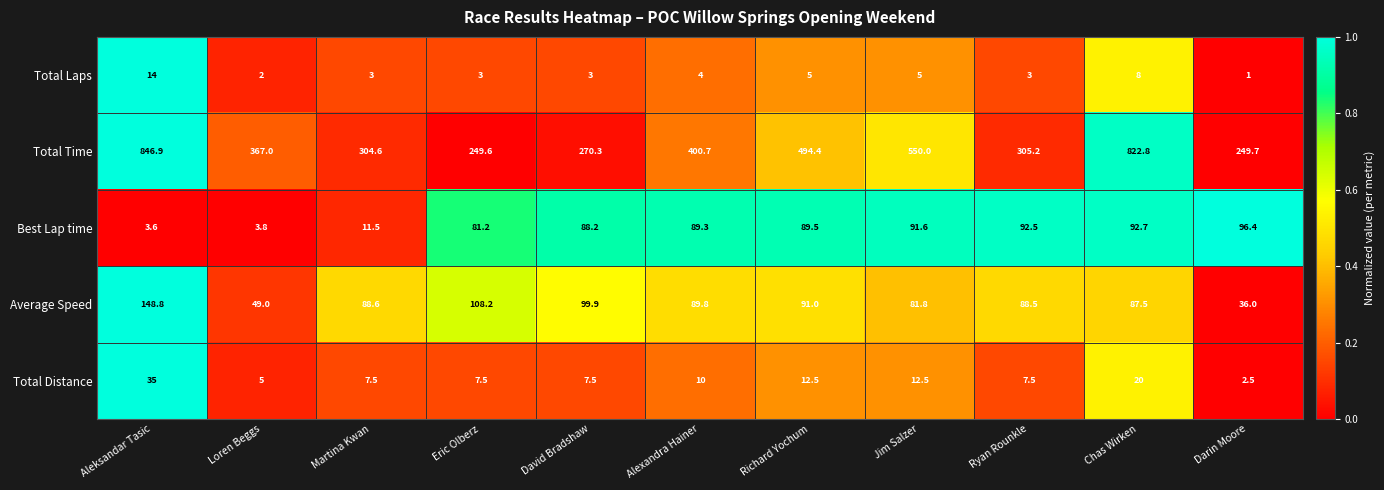

At which category does the chart reach its peak across all series?

Aleksandar Tasic